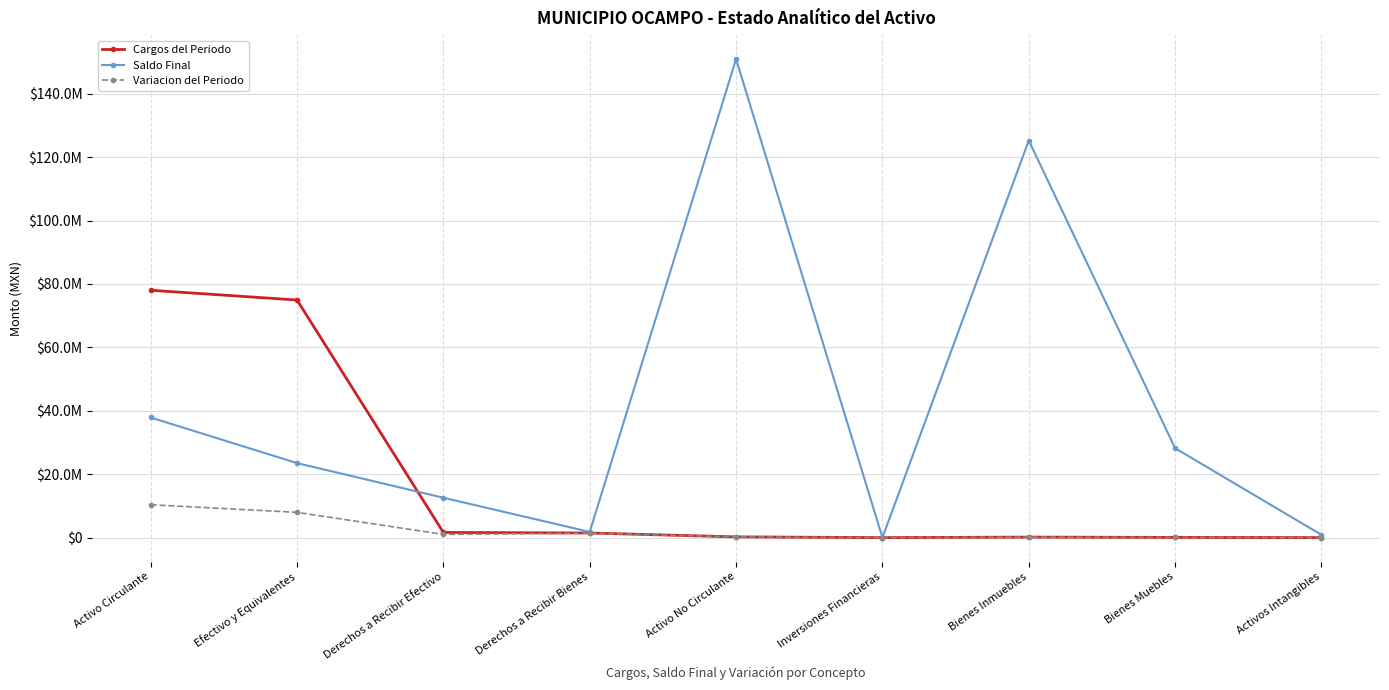

Reading left to right, transcribe all the data shown in this chart.

Cargos del Periodo: Activo Circulante=78009139.1	Efectivo y Equivalentes=74923320.7	Derechos a Recibir Efectivo=1634766.5	Derechos a Recibir Bienes=1451051.9	Activo No Circulante=240507.4	Inversiones Financieras=0.0	Bienes Inmuebles=170711.3	Bienes Muebles=69796.0	Activos Intangibles=0.0
Saldo Final: Activo Circulante=37883197.2	Efectivo y Equivalentes=23498340.8	Derechos a Recibir Efectivo=12579897.7	Derechos a Recibir Bienes=1804958.7	Activo No Circulante=150920293.2	Inversiones Financieras=0.0	Bienes Inmuebles=125223006.6	Bienes Muebles=28200215.4	Activos Intangibles=881934.0
Variacion del Periodo: Activo Circulante=10379749.4	Efectivo y Equivalentes=7969616.6	Derechos a Recibir Efectivo=1010294.4	Derechos a Recibir Bienes=1399838.4	Activo No Circulante=240507.4	Inversiones Financieras=0.0	Bienes Inmuebles=170711.3	Bienes Muebles=69796.0	Activos Intangibles=0.0